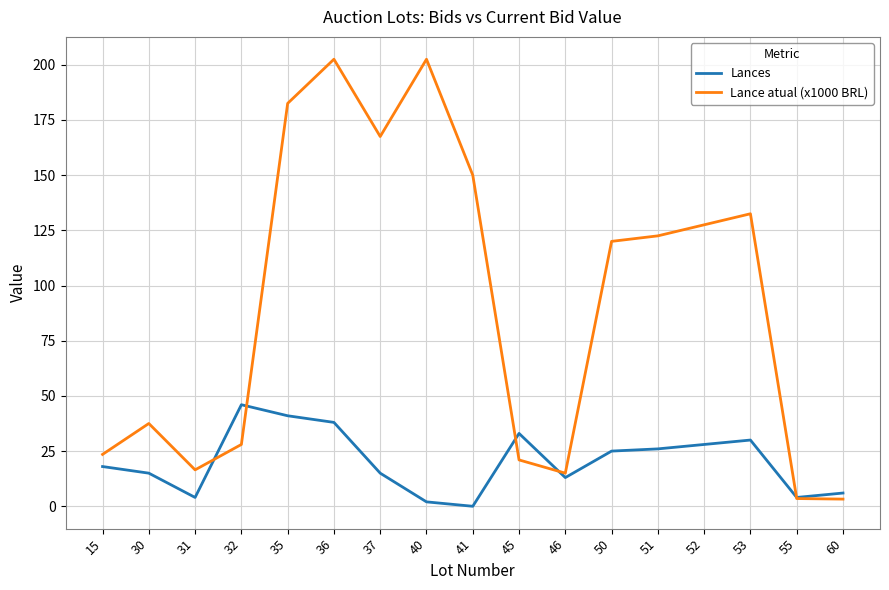

Is it true that Lances equals 38.0 at 36?

True